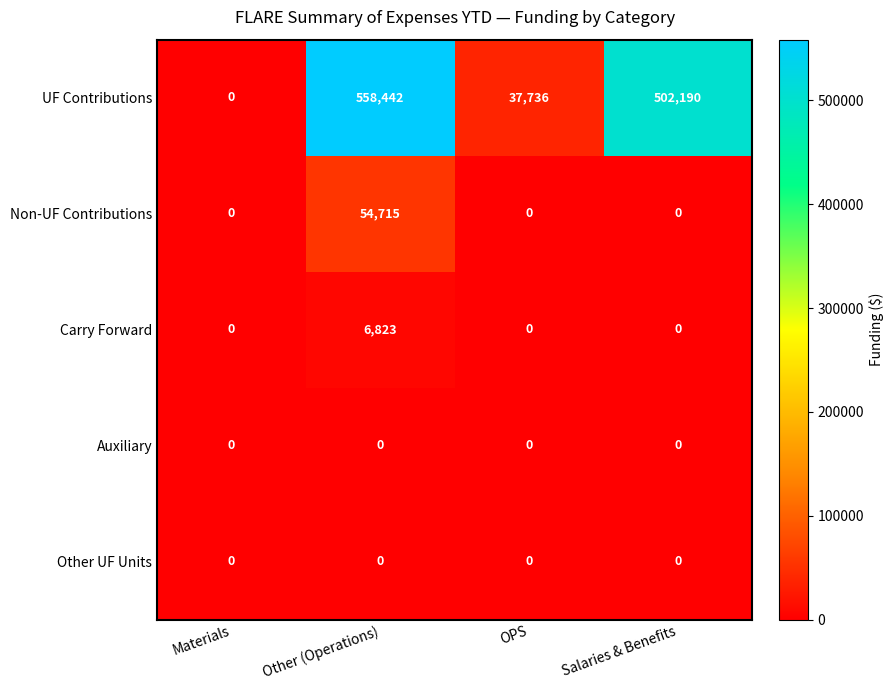

Which label corresponds to the largest value in the chart?

Other (Operations)